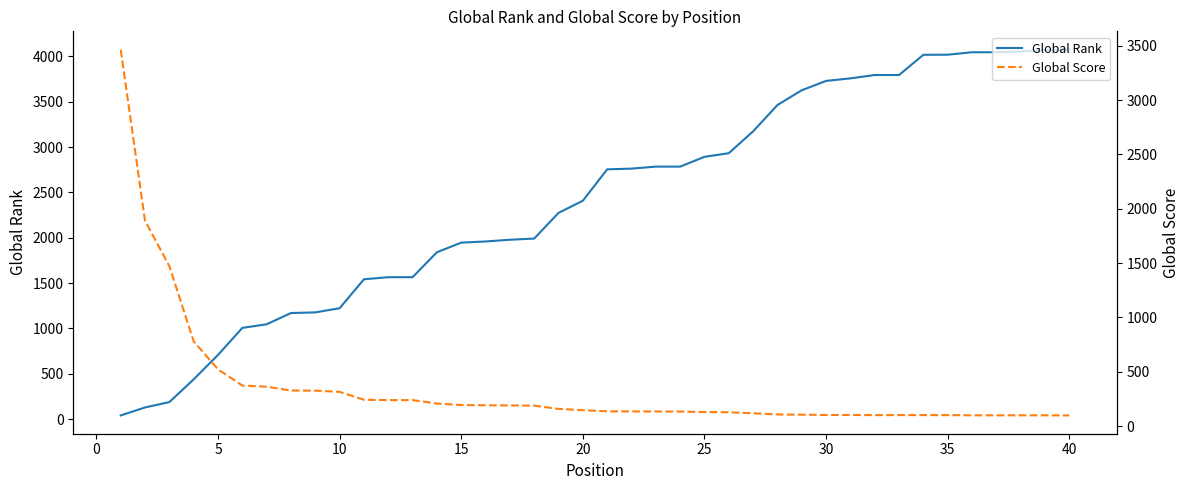

Rank the series by their maximum value, from highest to lowest.

Global Rank, Global Score